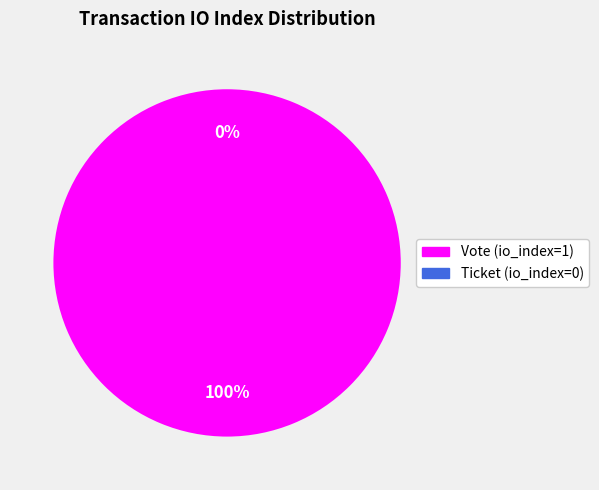

What is the largest slice in the pie chart?

Vote (io_index=1)